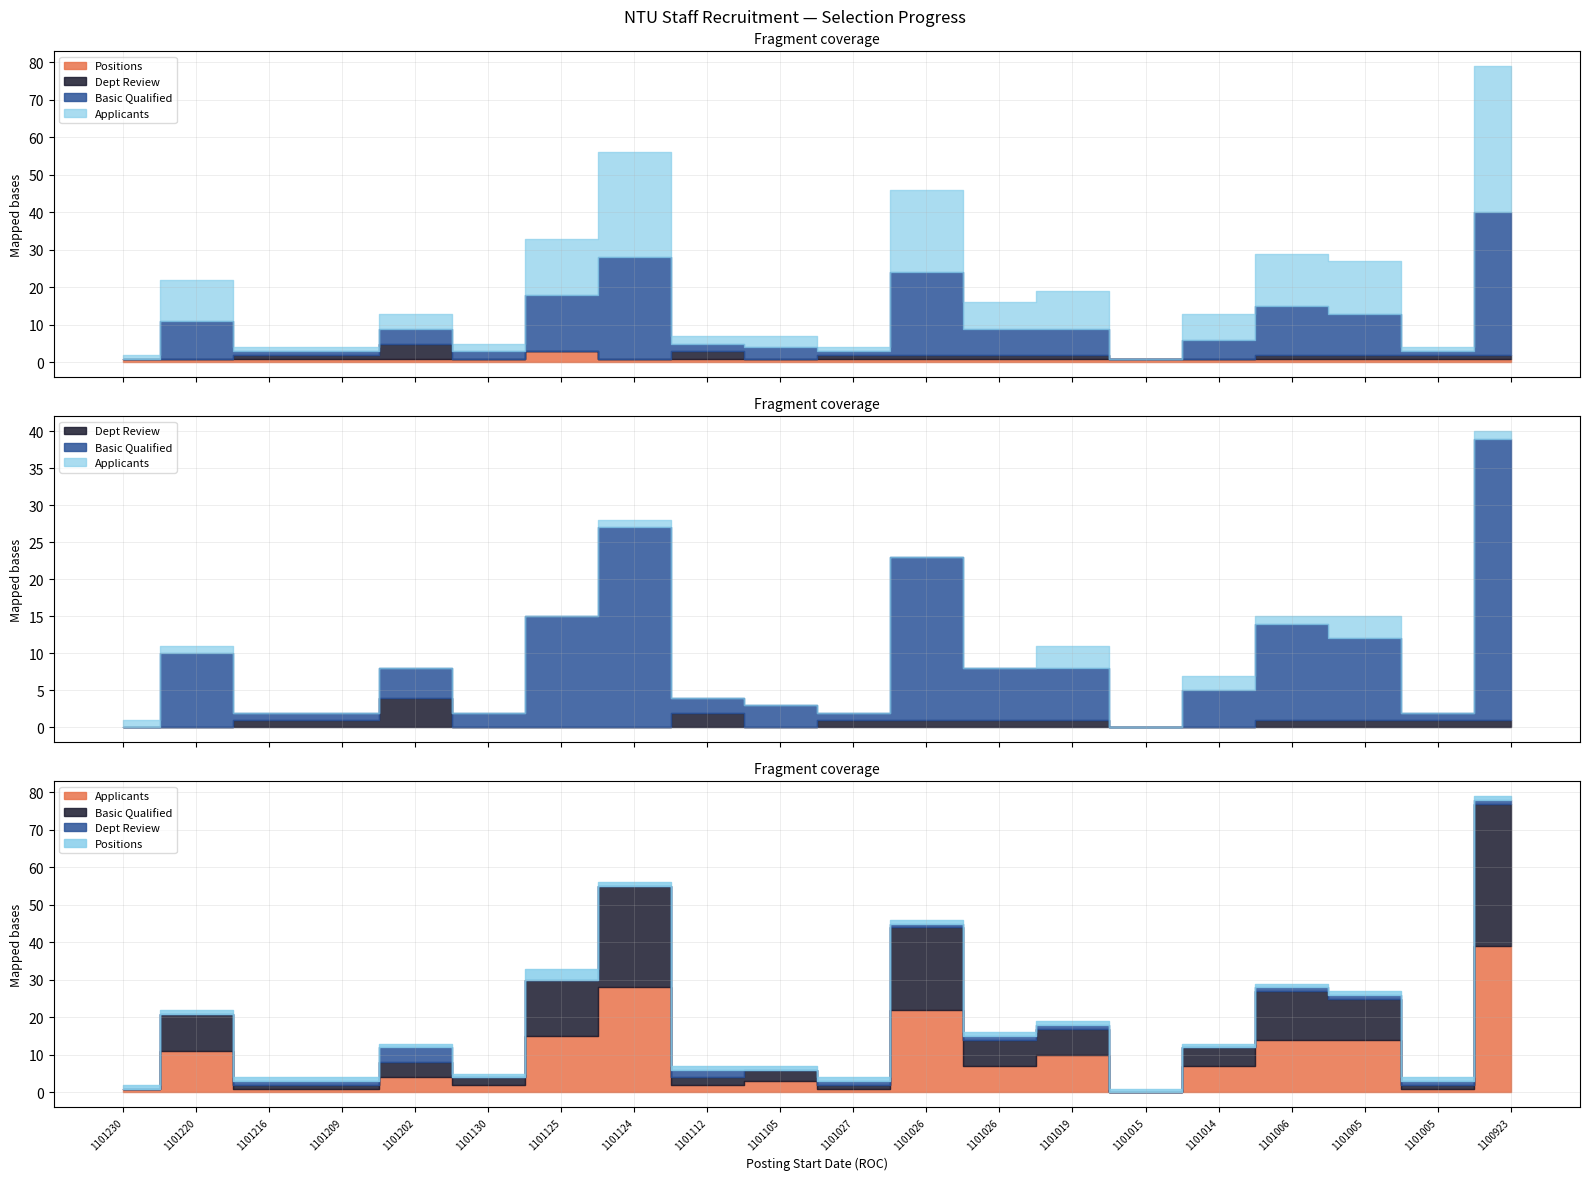

Read the Positions value at 1101006.

1